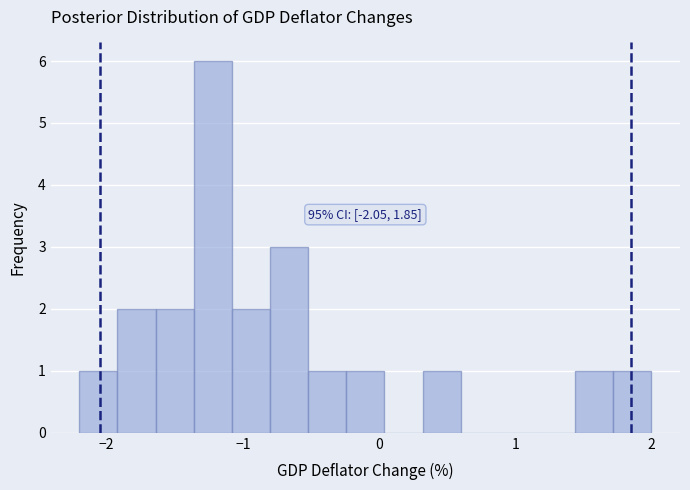

Read against the x-axis, roughly where is the centre of the tallest bar?

-1.2